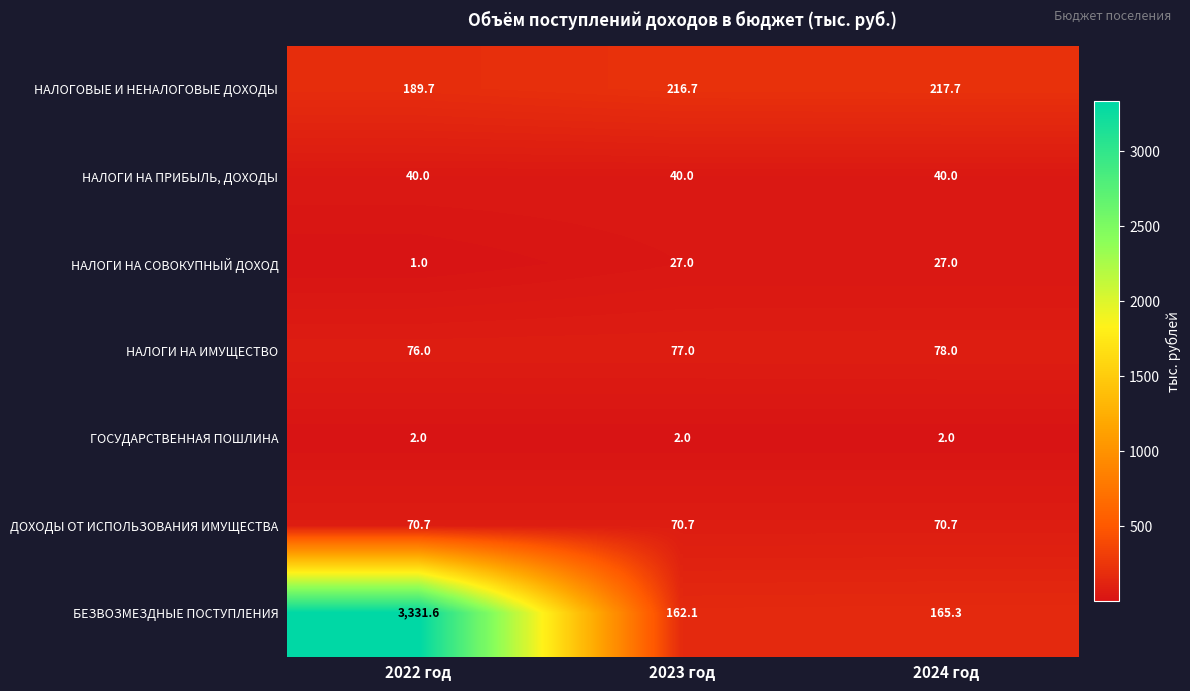

Reading left to right, transcribe all the data shown in this chart.

НАЛОГОВЫЕ И НЕНАЛОГОВЫЕ ДОХОДЫ: 189.7	216.7	217.7
НАЛОГИ НА ПРИБЫЛЬ, ДОХОДЫ: 40.0	40.0	40.0
НАЛОГИ НА СОВОКУПНЫЙ ДОХОД: 1.0	27.0	27.0
НАЛОГИ НА ИМУЩЕСТВО: 76.0	77.0	78.0
ГОСУДАРСТВЕННАЯ ПОШЛИНА: 2.0	2.0	2.0
ДОХОДЫ ОТ ИСПОЛЬЗОВАНИЯ ИМУЩЕСТВА: 70.7	70.7	70.7
БЕЗВОЗМЕЗДНЫЕ ПОСТУПЛЕНИЯ: 3331.6	162.1	165.3